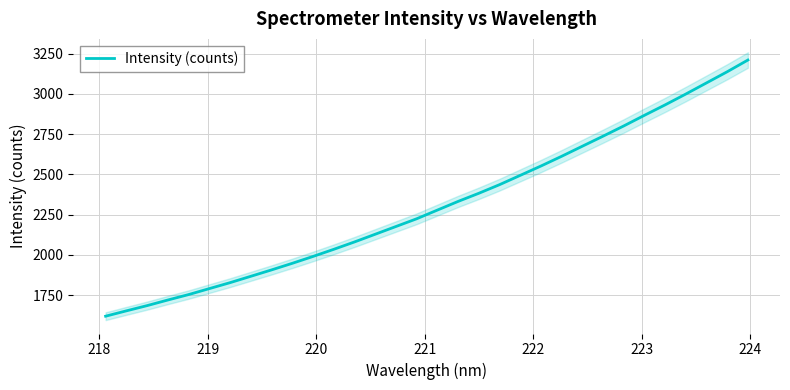

Does the chart display data point markers on the line(s)?

No